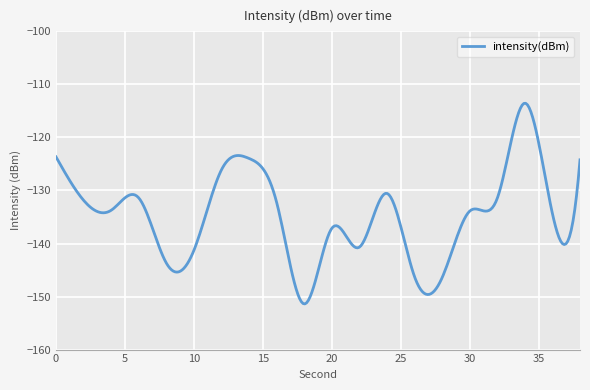

What is the sum of all values?

-40407.6